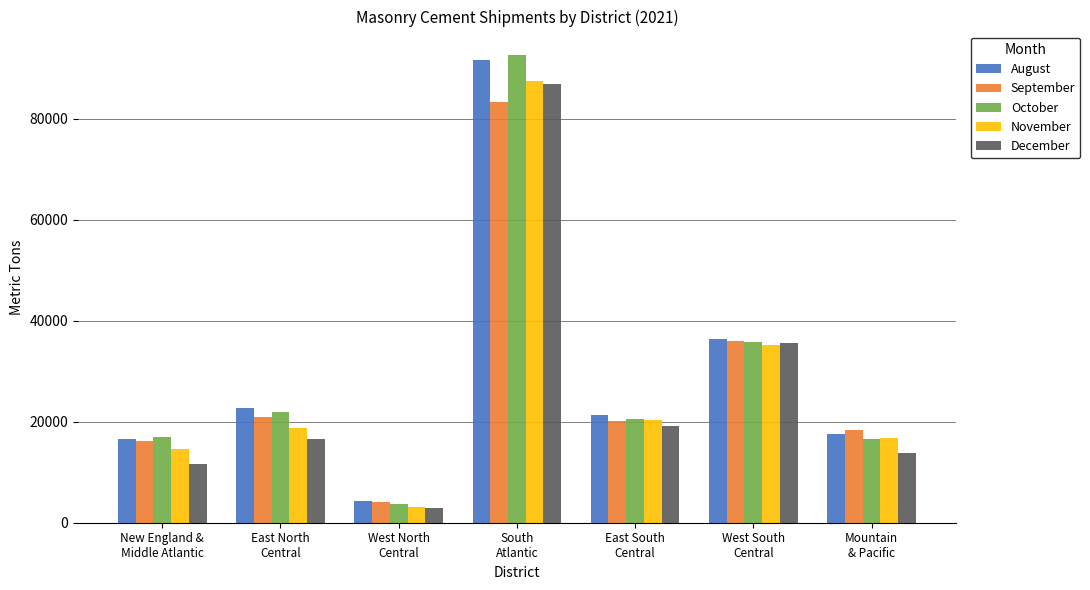

How many groups of bars are there?

7